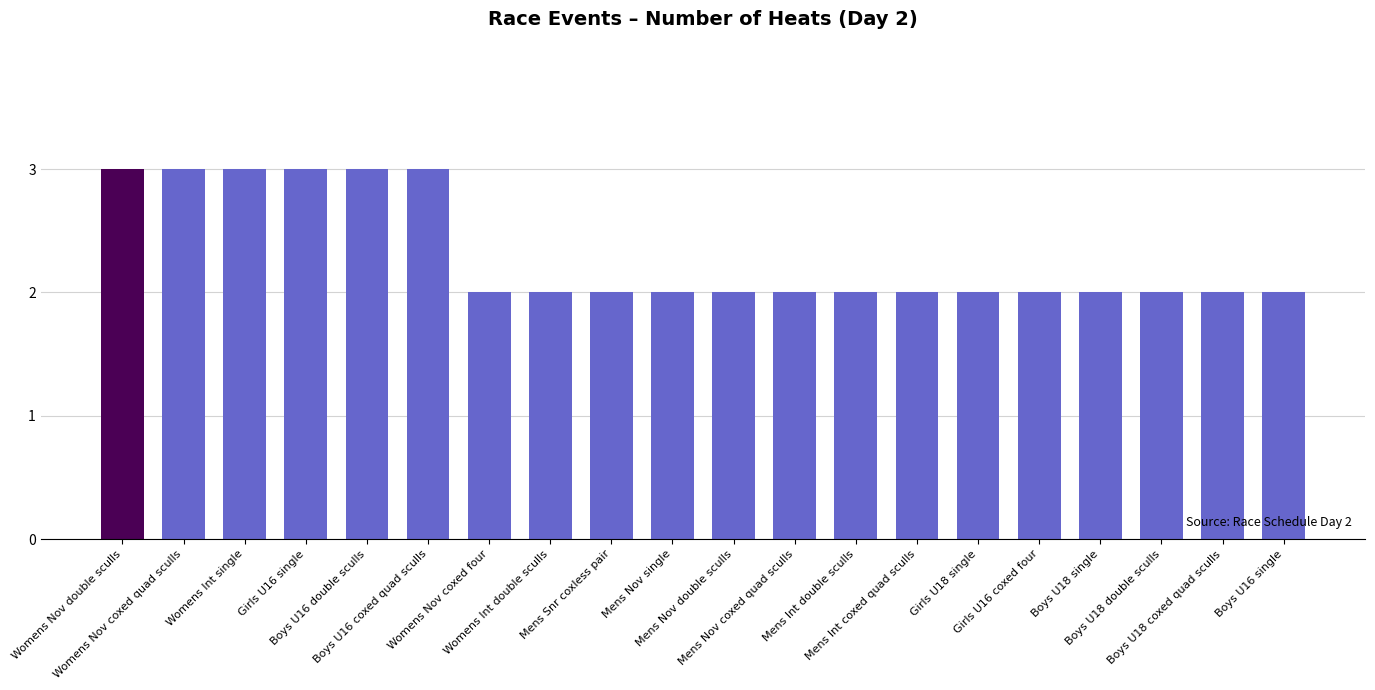

Which has a higher value, Boys U18 single or Boys U16 coxed quad sculls?

Boys U16 coxed quad sculls